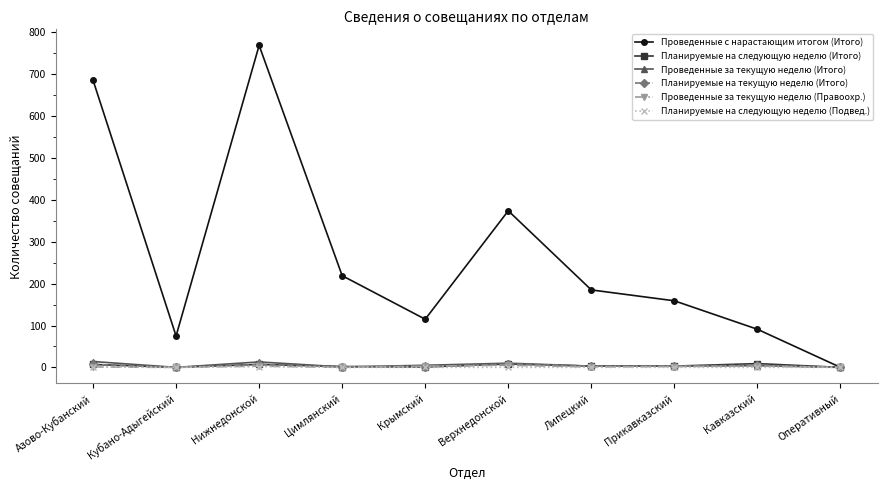

Which series changed the most between Цимлянский and Кавказский?

Проведенные с нарастающим итогом (Итого)